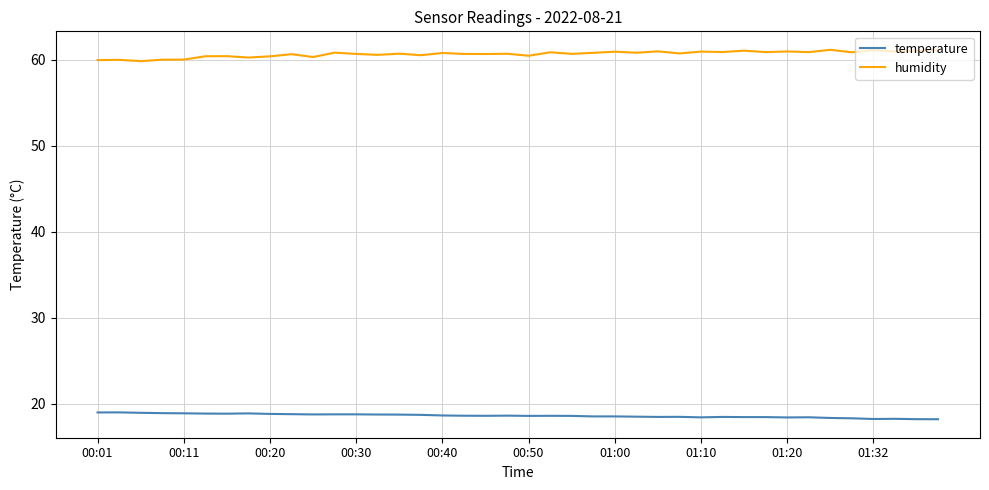

Rank the series by their average value, from lowest to highest.

temperature, humidity